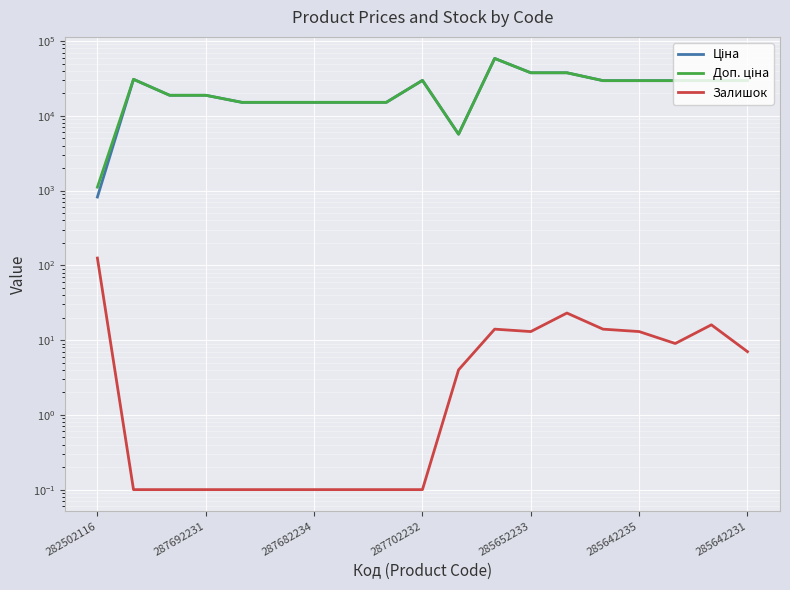

The value of Ціна at 14 is 29491.5. True or false?

True